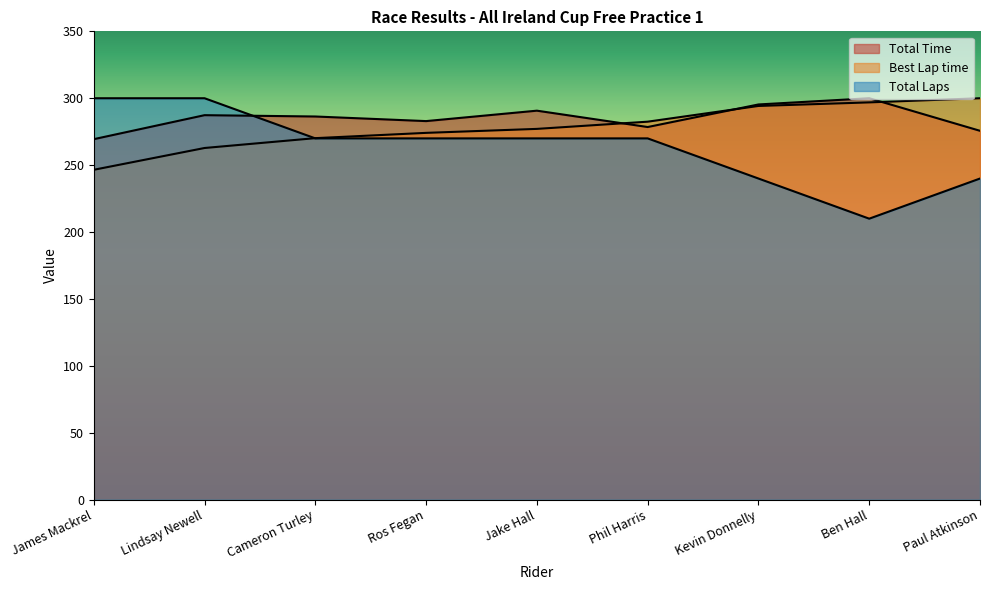

Rank the series at Jake Hall from lowest to highest value.

Total Laps, Best Lap time, Total Time